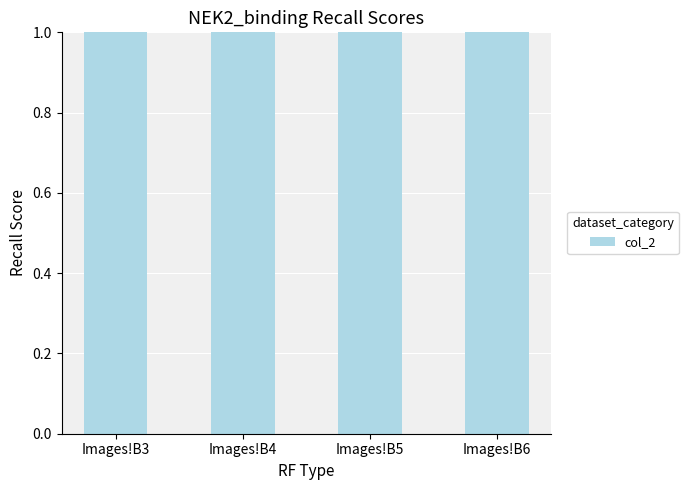

Reading right to left, extract all data points from this chart.

Images!B6=3	Images!B5=4	Images!B4=2	Images!B3=1